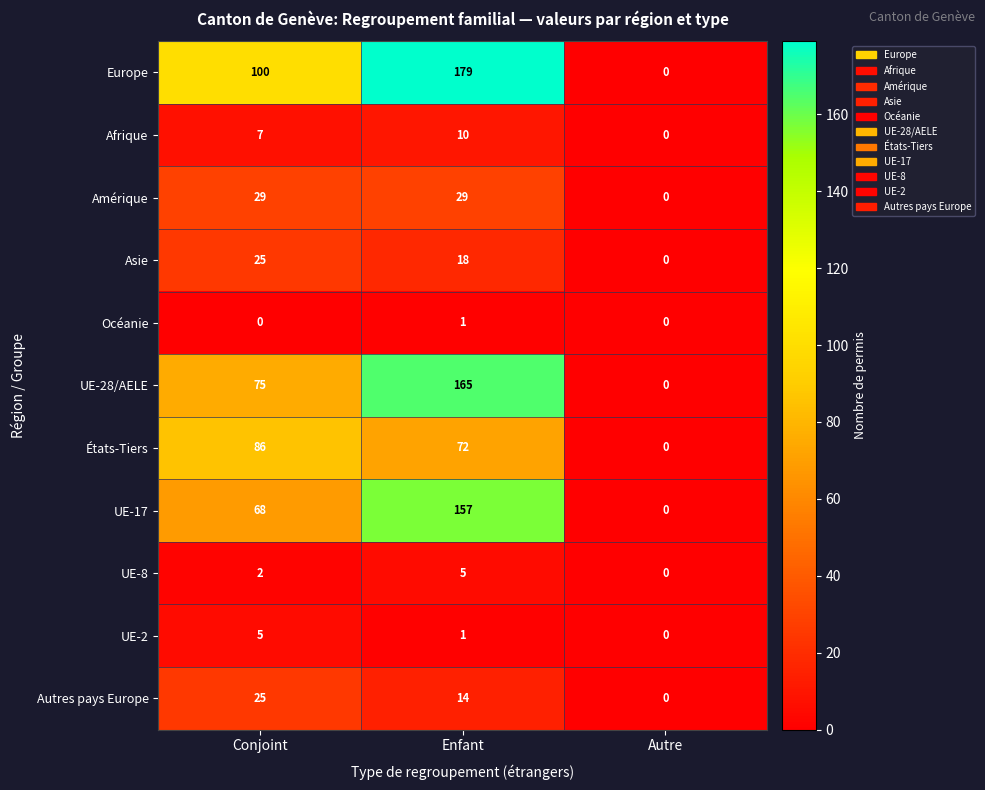

What is the difference between the Asie values at Conjoint and Autre?

25